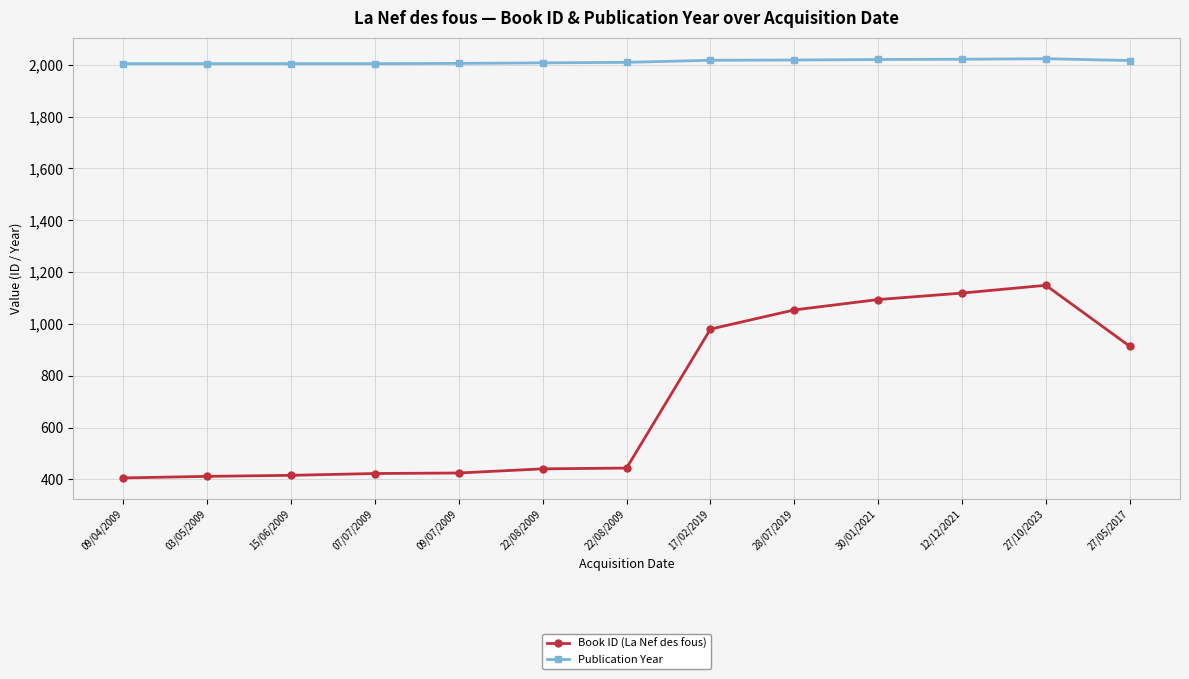

What is the maximum value shown in the chart?

2023